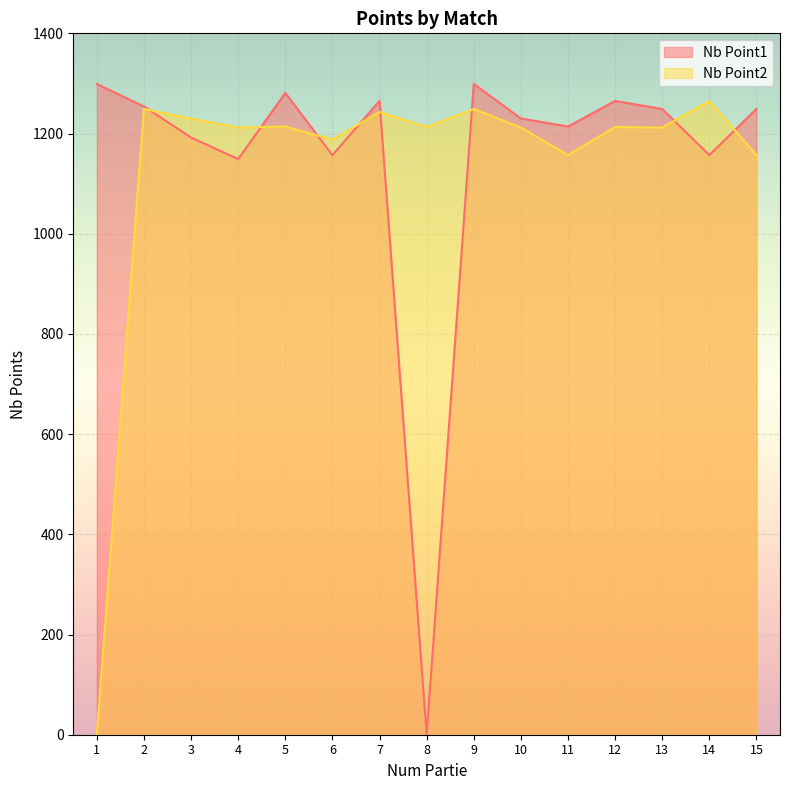

Which series has the widest spread of values?

Nb Point1